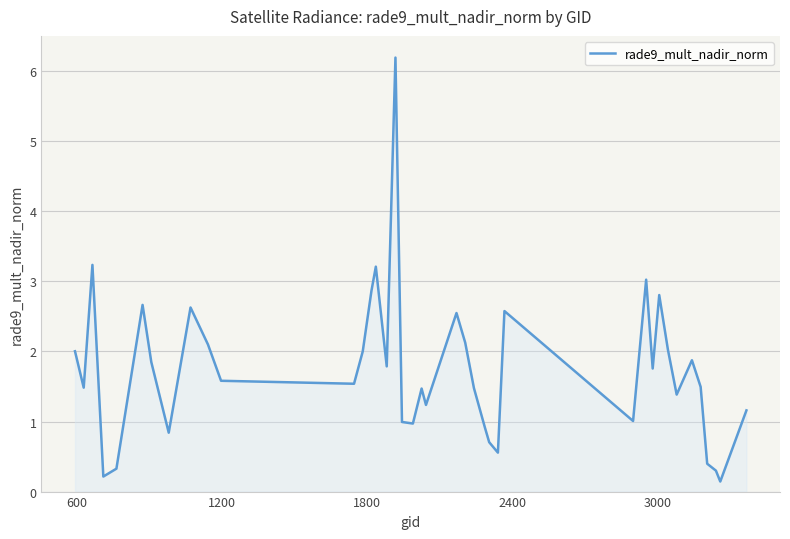

What is the greatest value displayed?

6.2